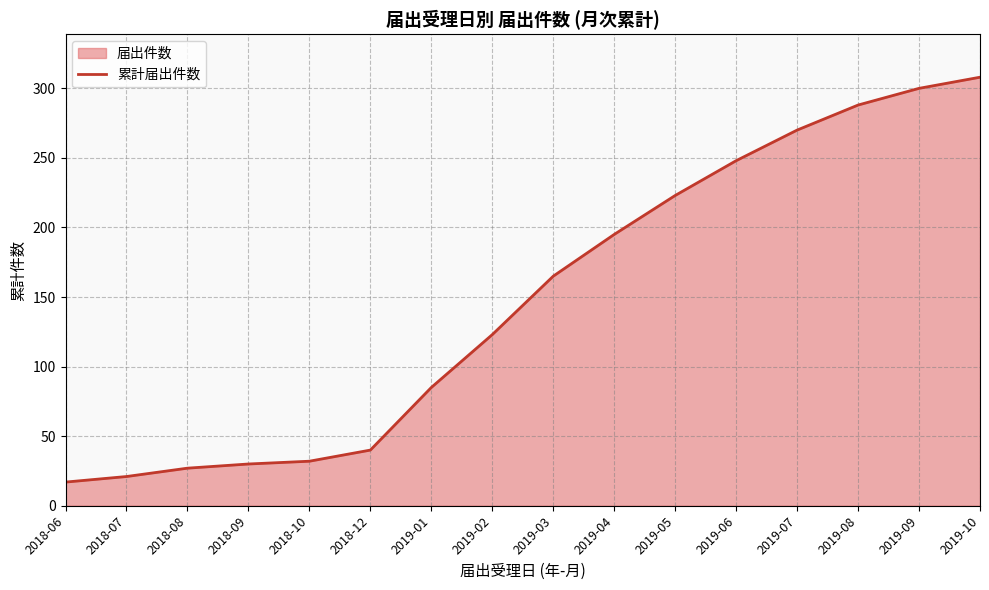

List the labels in order of value, largest first.

2019-10, 2019-09, 2019-08, 2019-07, 2019-06, 2019-05, 2019-04, 2019-03, 2019-02, 2019-01, 2018-12, 2018-10, 2018-09, 2018-08, 2018-07, 2018-06